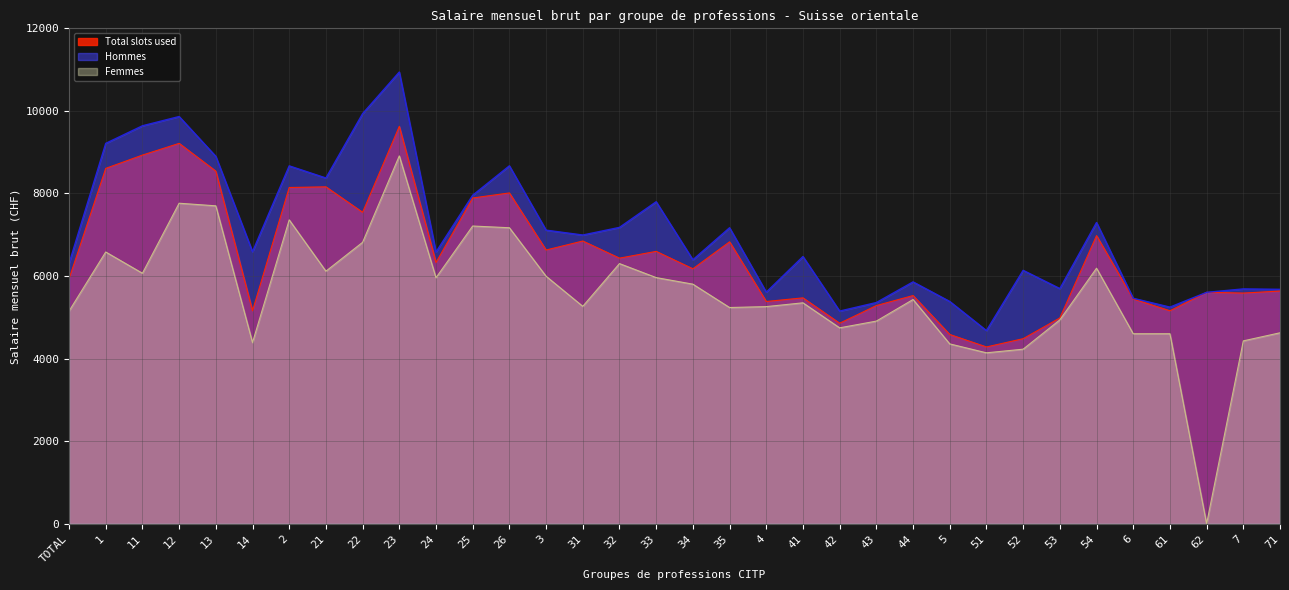

Is it true that Femmes equals 9215 at 1?

False